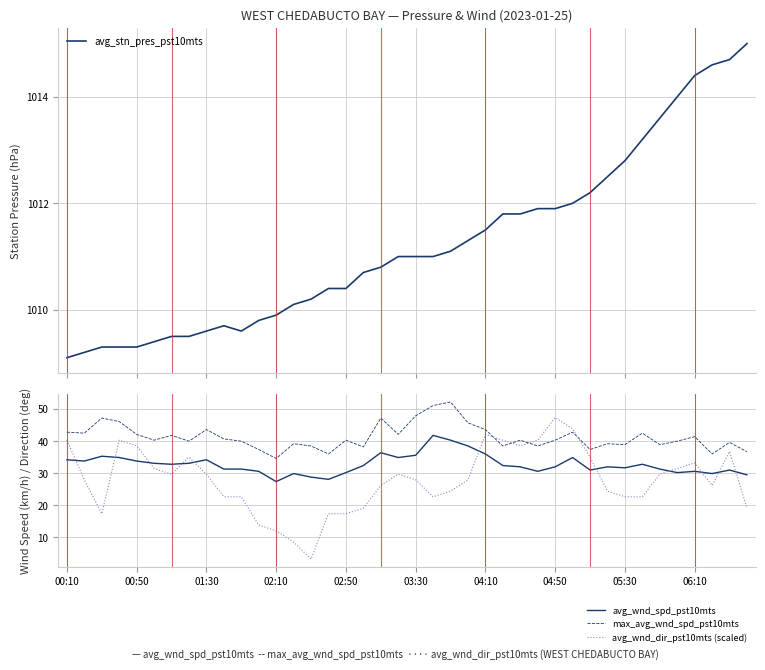

Reading left to right, extract all data points from this chart.

avg_stn_pres_pst10mts: 1009.1	1009.2	1009.3	1009.3	1009.3	1009.4	1009.5	1009.5	1009.6	1009.7	1009.6	1009.8	1009.9	1010.1	1010.2	1010.4	1010.4	1010.7	1010.8	1011.0	1011.0	1011.0	1011.1	1011.3	1011.5	1011.8	1011.8	1011.9	1011.9	1012.0	1012.2	1012.5	1012.8	1013.2	1013.6	1014.0	1014.4	1014.6	1014.7	1015.0
avg_wnd_spd_pst10mts: 34.2	33.8	35.3	34.9	33.8	33.1	32.8	33.1	34.2	31.3	31.3	30.6	27.4	29.9	28.8	28.1	30.2	32.4	36.4	34.9	35.6	41.8	40.3	38.5	36.0	32.4	32.0	30.6	32.0	34.9	31.0	32.0	31.7	32.8	31.3	30.2	30.6	29.9	31.0	29.5
max_avg_wnd_spd_pst10mts: 42.8	42.5	47.2	46.1	42.1	40.3	41.8	40.0	43.6	40.7	40.0	37.4	34.6	39.2	38.5	36.0	40.3	38.2	47.2	42.1	47.9	51.1	52.2	45.7	43.6	38.5	40.3	38.5	40.3	42.8	37.4	39.2	38.9	42.5	38.9	40.0	41.4	36.0	39.6	36.7
avg_wnd_dir_pst10mts (scaled): 40.3	28.0	17.4	40.3	38.5	31.5	29.7	35.0	29.7	22.7	22.7	13.9	12.1	8.6	3.3	17.4	17.4	19.1	26.2	29.7	28.0	22.7	24.4	28.0	42.1	40.3	38.5	40.3	47.3	43.8	35.0	24.4	22.7	22.7	29.7	31.5	33.2	26.2	36.8	19.1